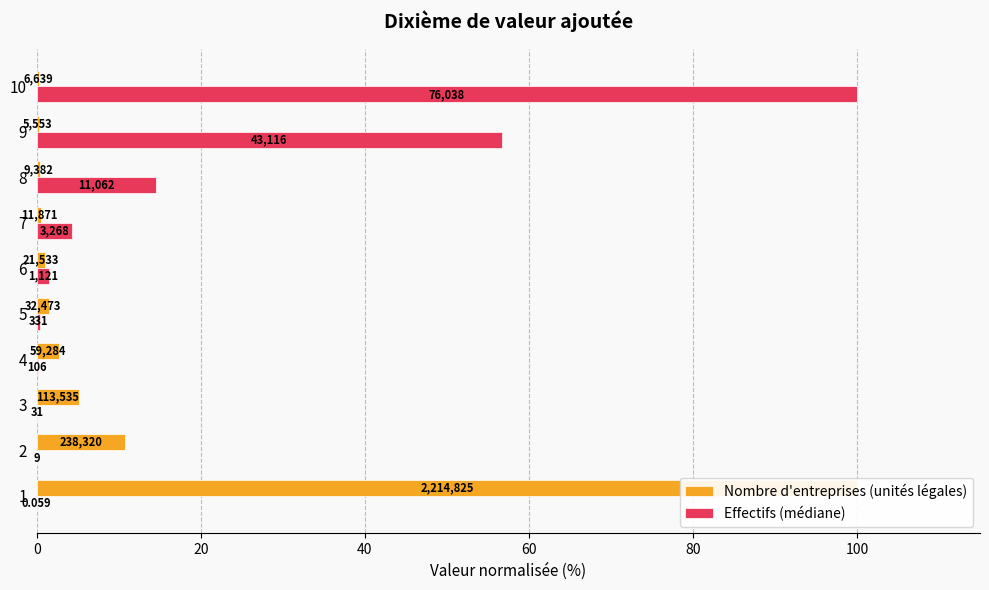

Is the value of Nombre d'entreprises (unités légales) at 1 greater than the value of Effectifs (médiane) at 9?

Yes